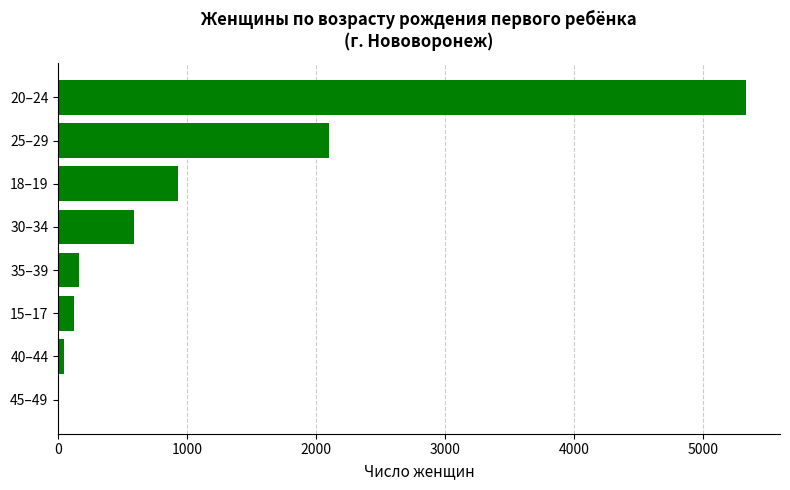

What is the greatest value displayed?

5327